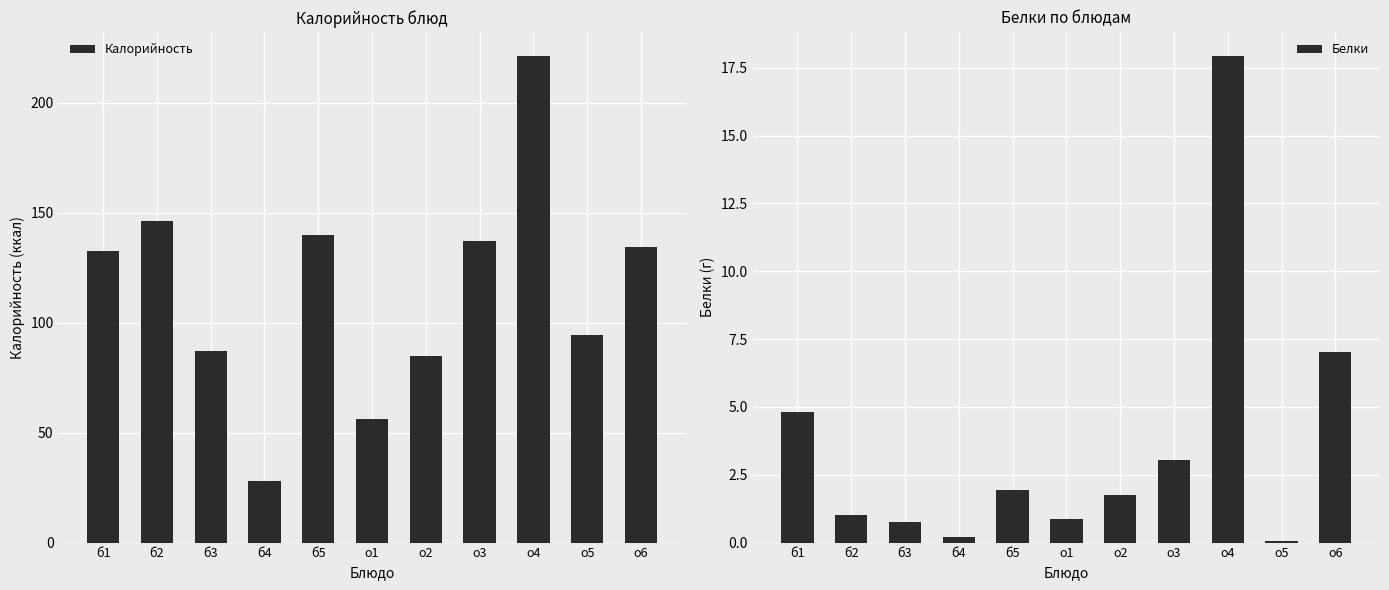

True or false: Белки has a value of 28.5 at о4.

False